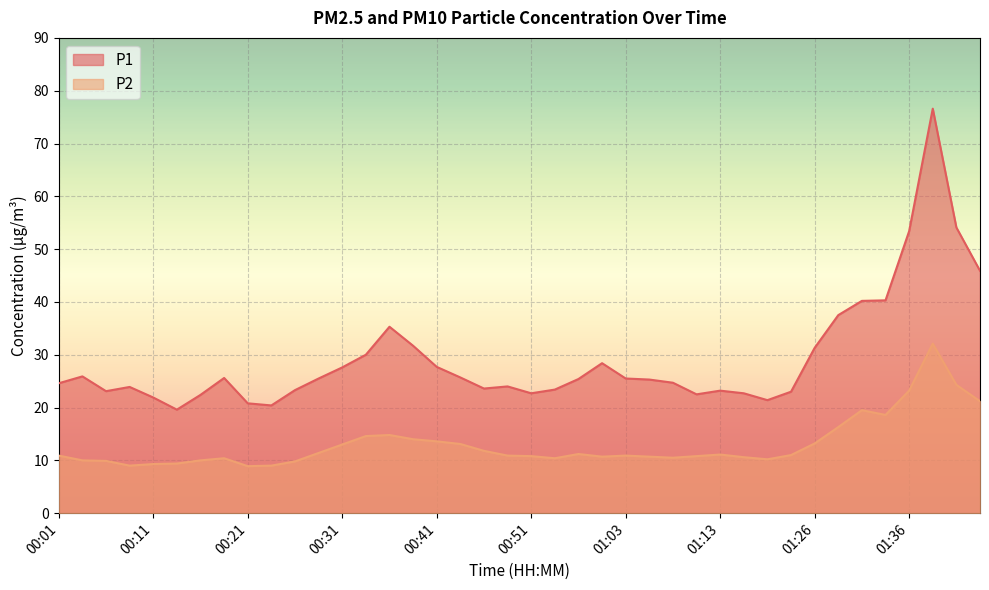

In P1, how many points are lower than both neighbors (excluding endpoints)?

7